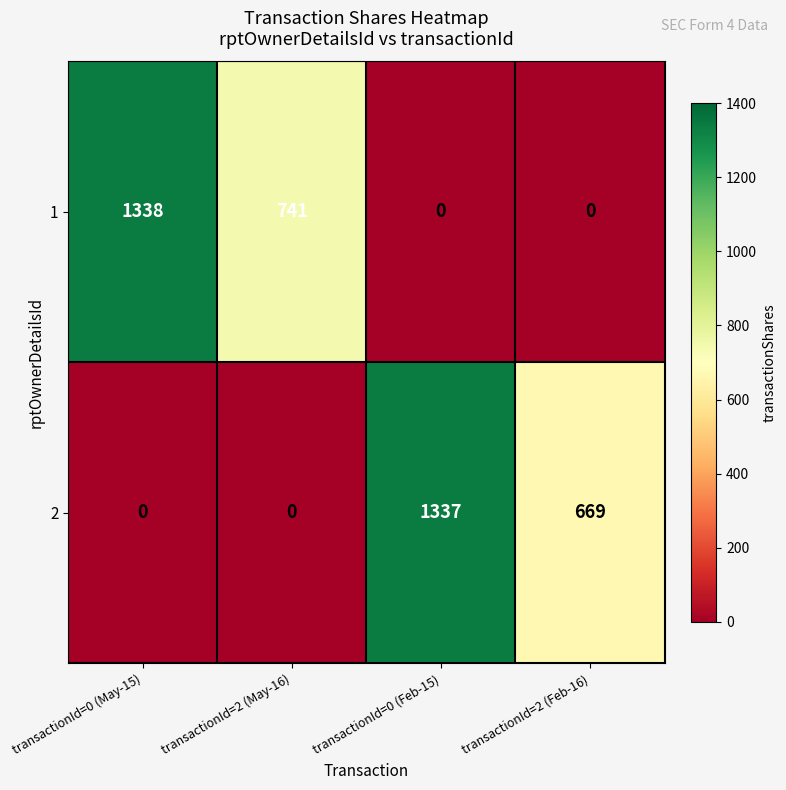

Which series changed the most between transactionId=2 (May-16) and transactionId=0 (Feb-15)?

2